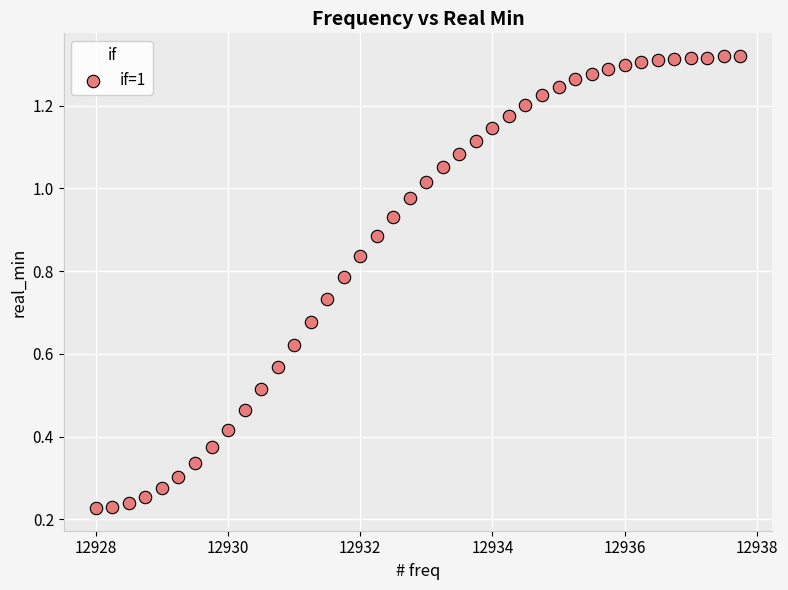

What is the range of X values (max minus min)?

9.8